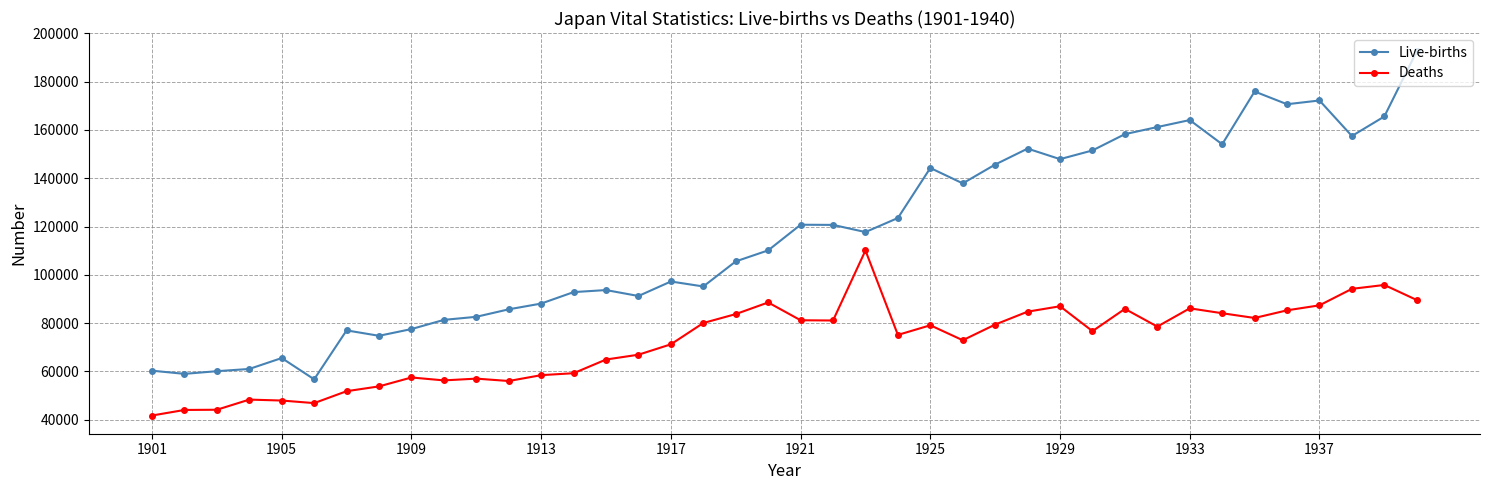

Which series has the widest spread of values?

Live-births